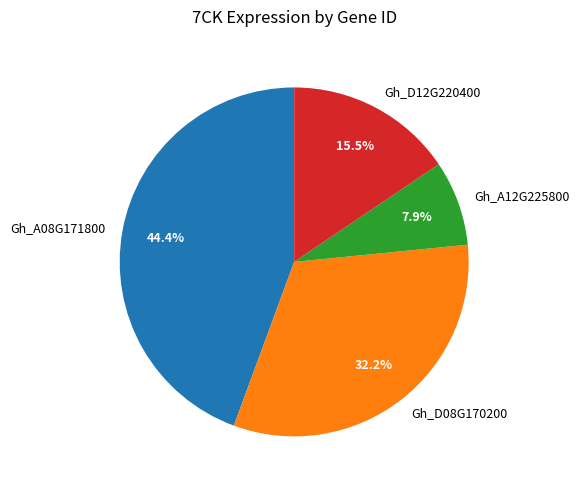

Is there a majority slice in this chart?

No